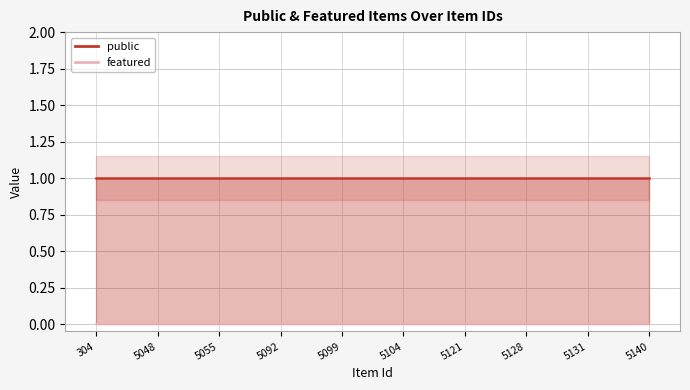

What is the difference between the highest and lowest values at 5121?

1